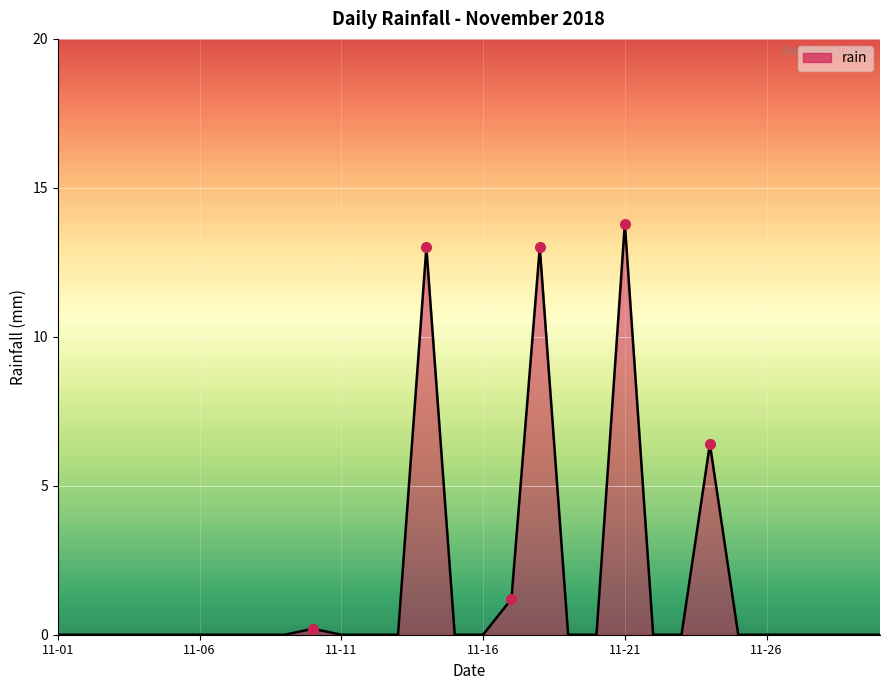

What is the difference between the maximum and minimum values?

13.8